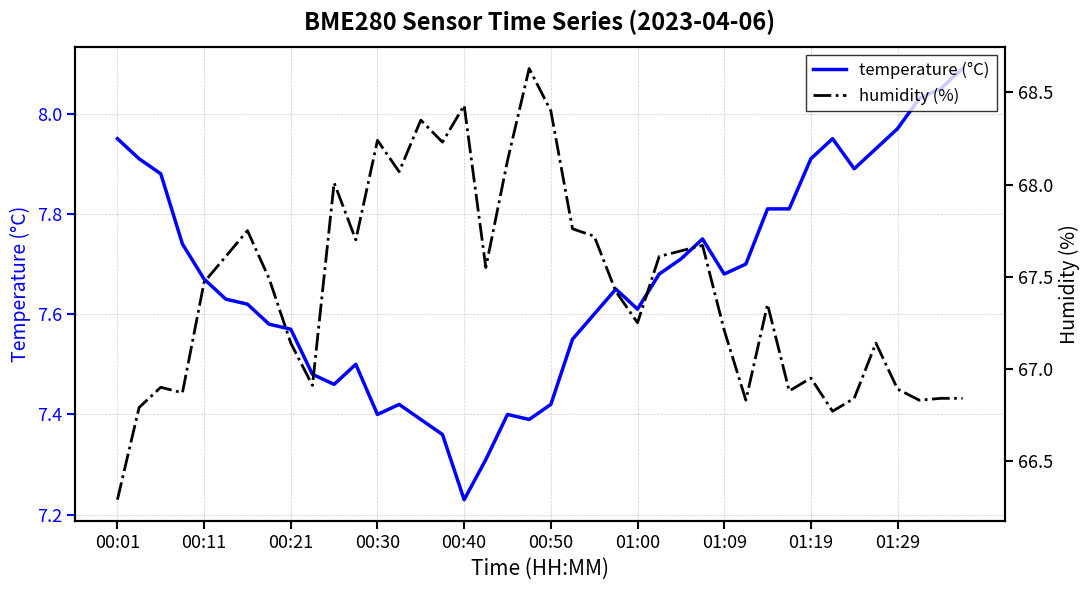

What position from the right is 01:29?

4